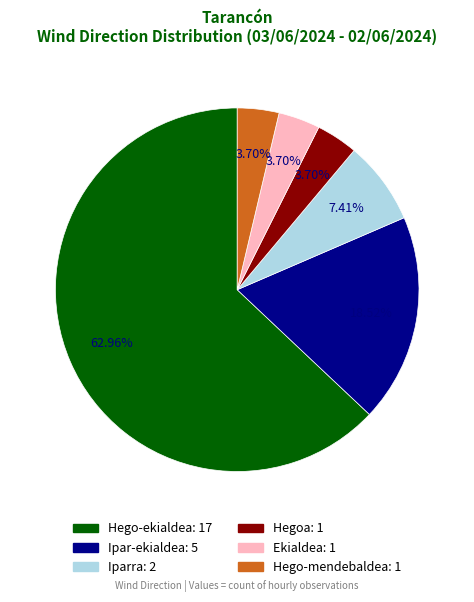

How much of the chart is everything except Iparra?

92.6%